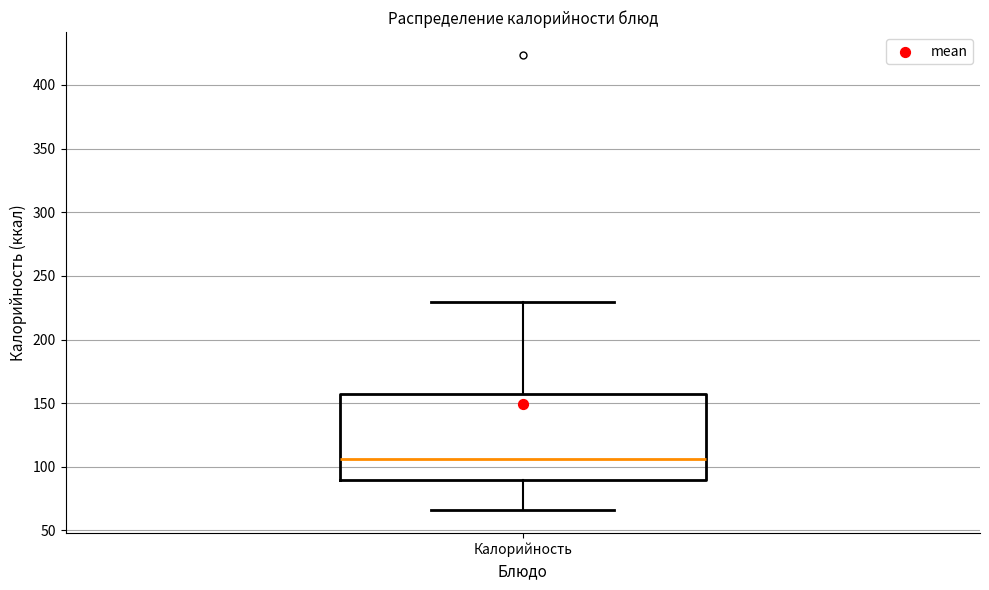

Read this box plot against the y-axis: the position of the median line, the range covered by the box, and the ends of both whiskers. The values are not printed on the chart, so give them approximately, as read against the axis.

median 105, box 90 to 160, whiskers 65 to 230